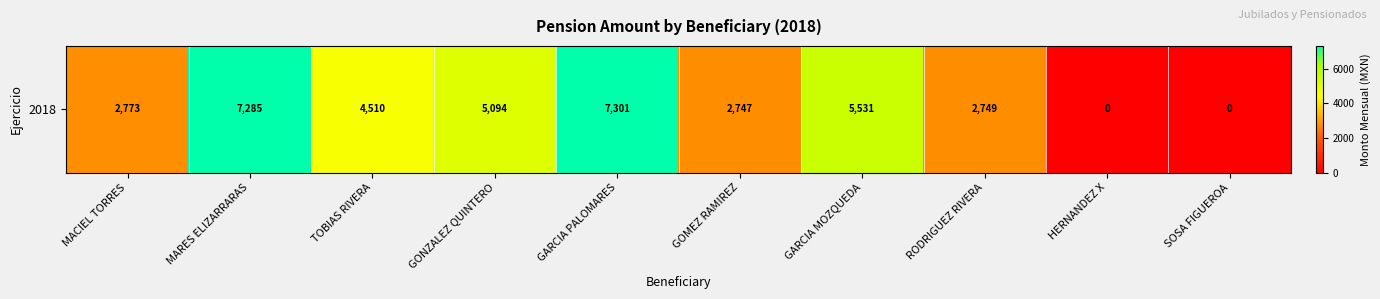

Rank the categories by value from highest to lowest.

GARCIA PALOMARES, MARES ELIZARRARAS, GARCIA MOZQUEDA, GONZALEZ QUINTERO, TOBIAS RIVERA, MACIEL TORRES, RODRIGUEZ RIVERA, GOMEZ RAMIREZ, HERNANDEZ X, SOSA FIGUEROA